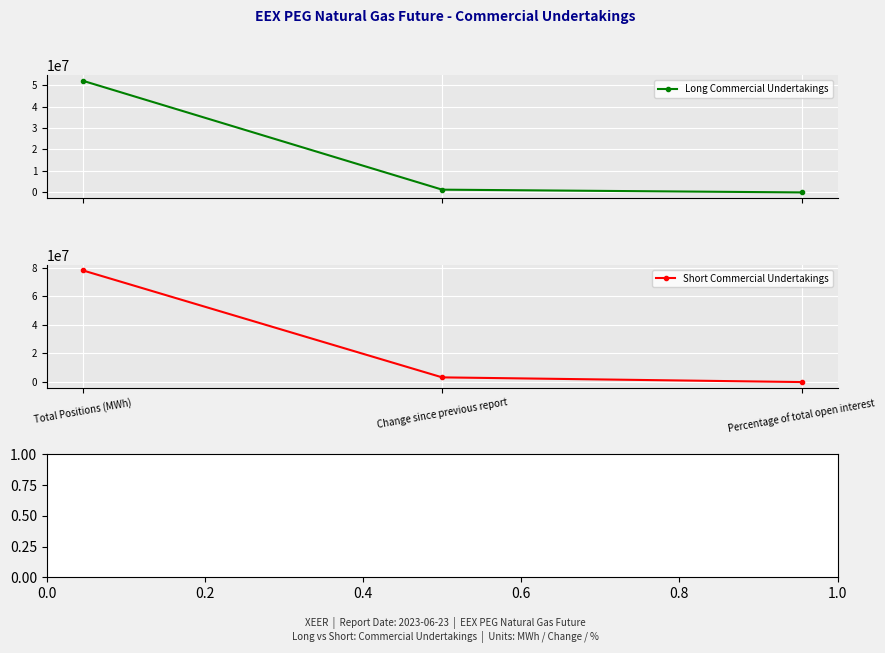

What is the minimum value shown in the chart?

49.0